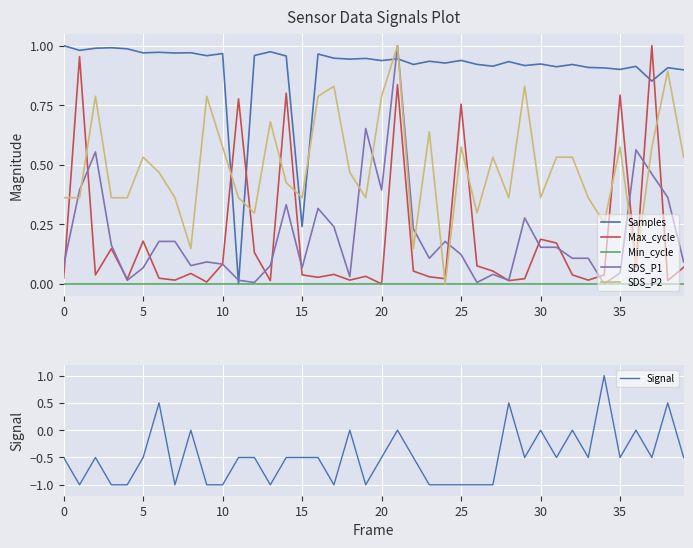

Which series ends up on top after the final intersection of Samples and SDS_P2?

Samples